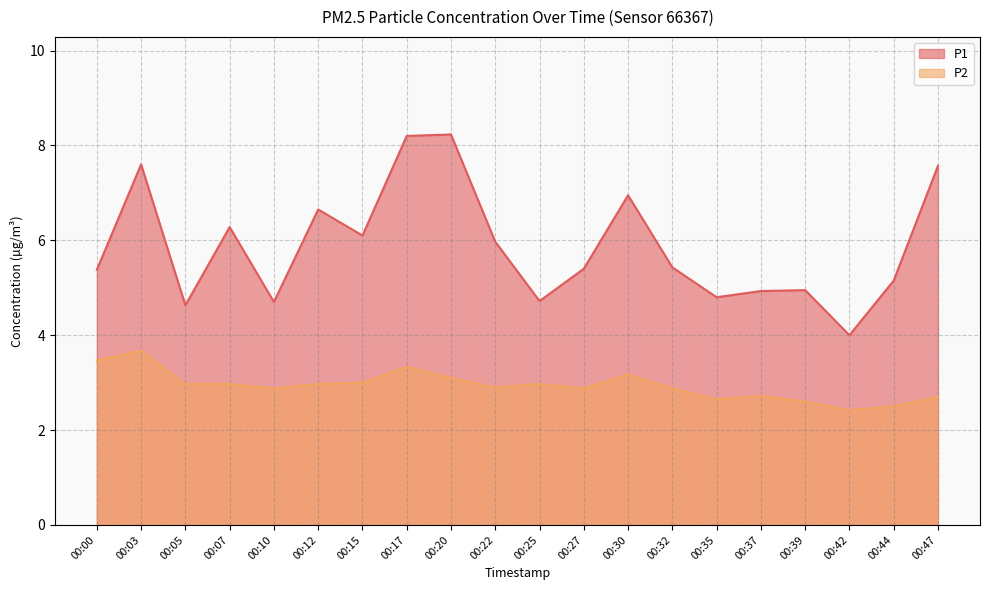

True or false: P1 and P2 cross at least once.

False